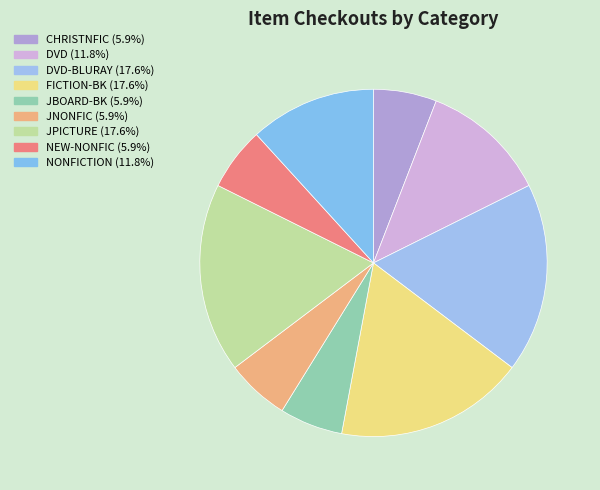

How many segments does this pie chart have?

9